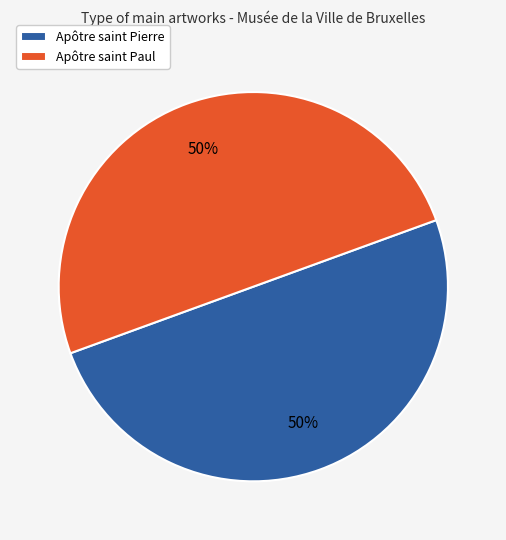

True or false: Apôtre saint Pierre accounts for 50% of the total.

True